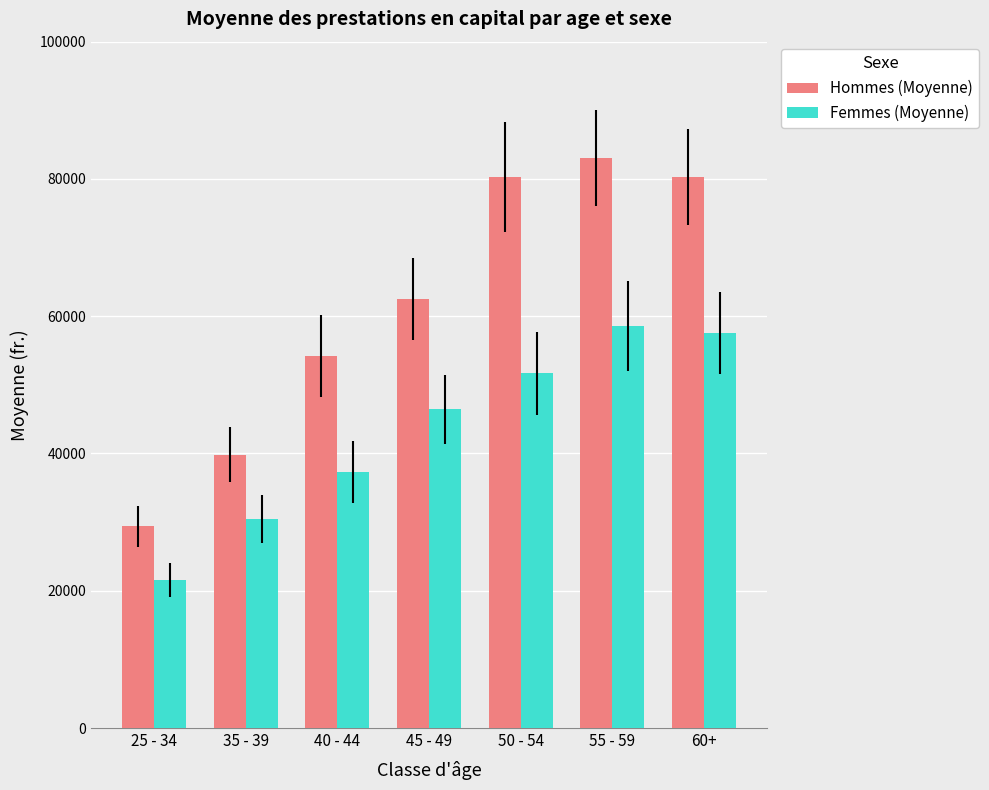

What is the label of the 6th bar from the right?

35 - 39